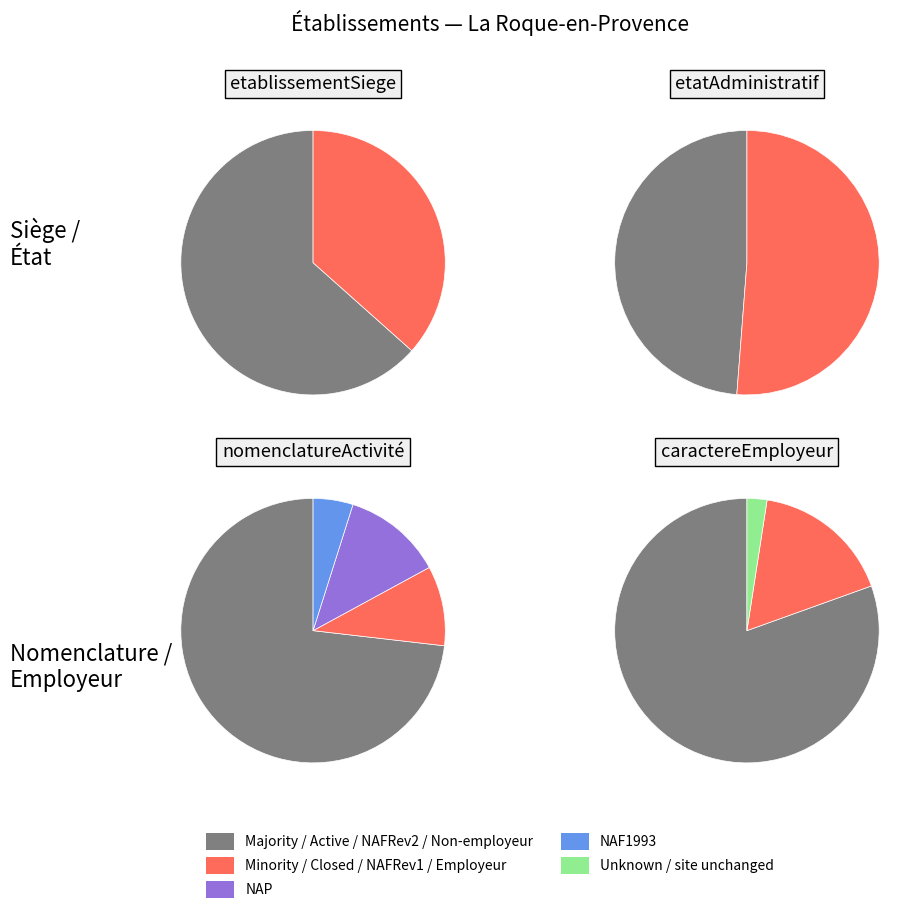

To the nearest percent, what is the difference between the largest and smallest slice percentages?

27%